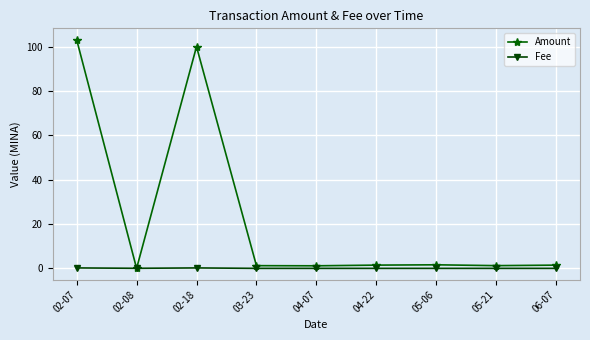

How many lines are shown in the chart?

2